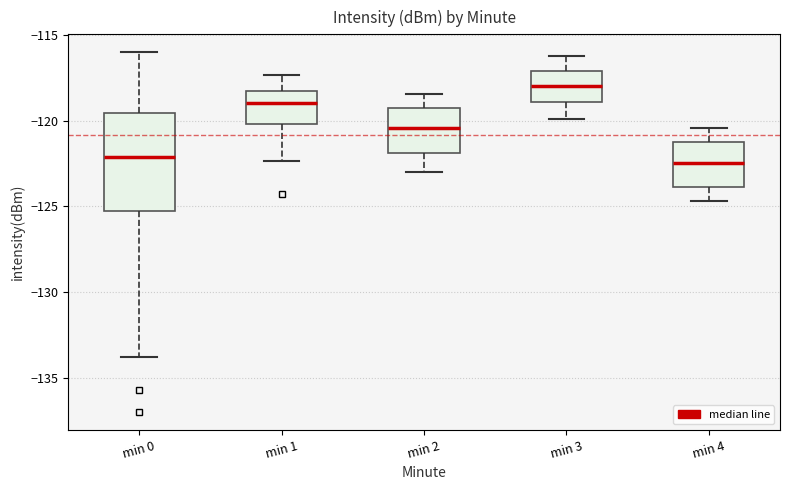

Which box is the tallest, from its lower edge to its upper edge?

min 0